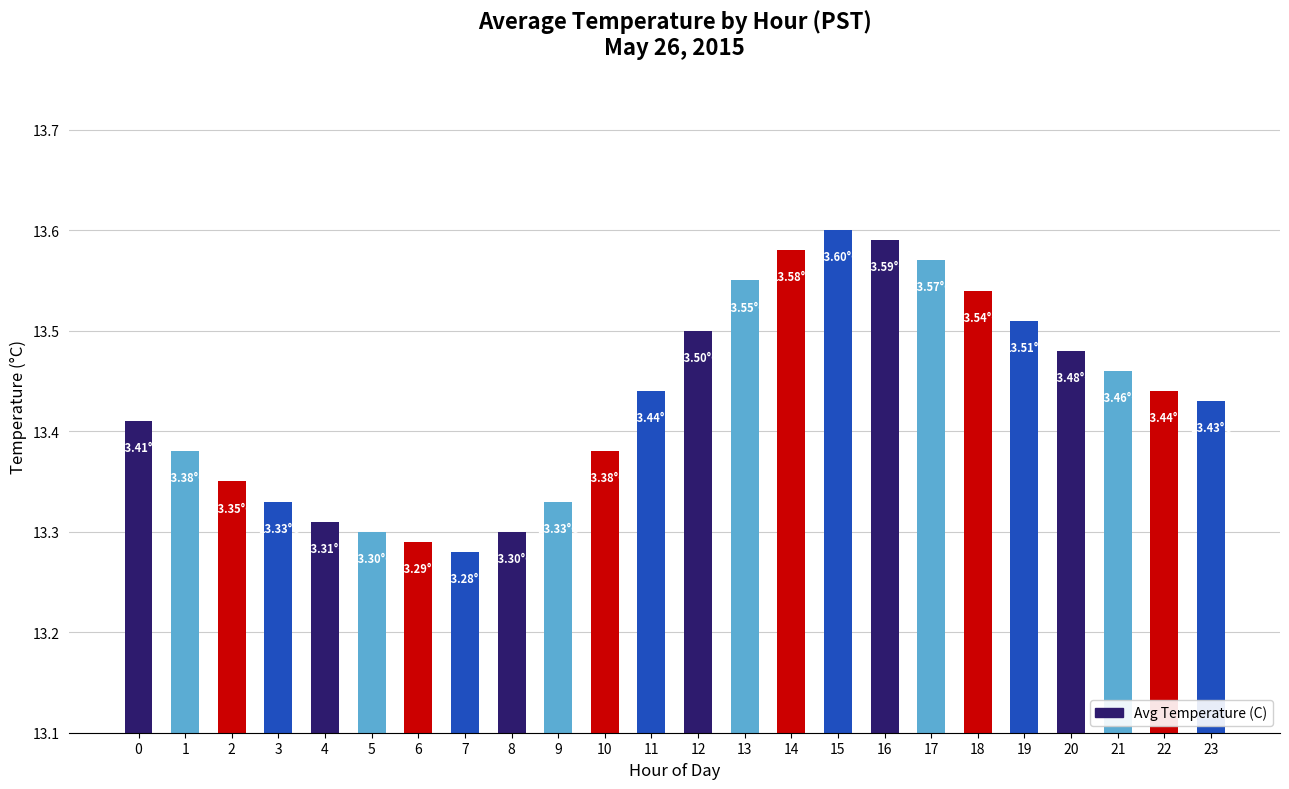

How many distinct data groups are displayed?

1